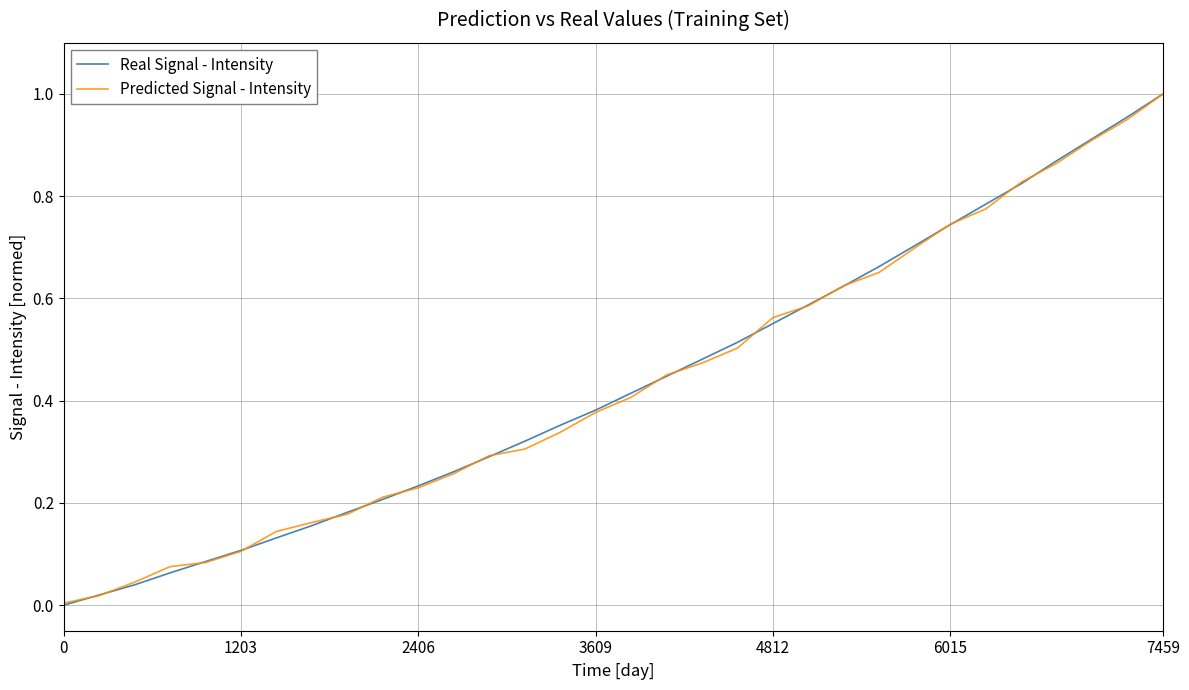

How many lines are shown in the chart?

2